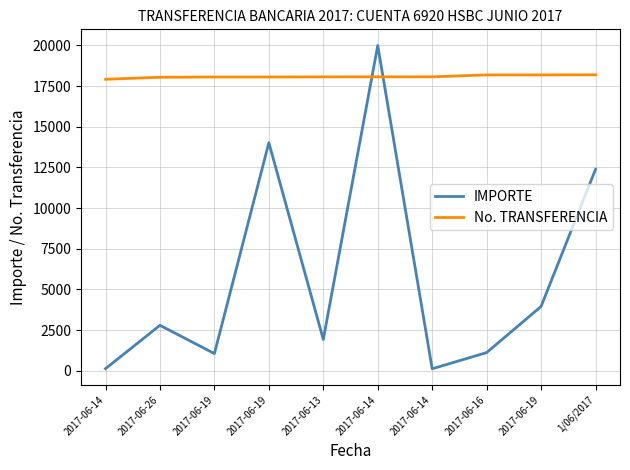

Rank the categories by IMPORTE value from highest to lowest.

2017-06-14, 2017-06-19, 1/06/2017, 2017-06-19, 2017-06-26, 2017-06-13, 2017-06-16, 2017-06-19, 2017-06-14, 2017-06-14